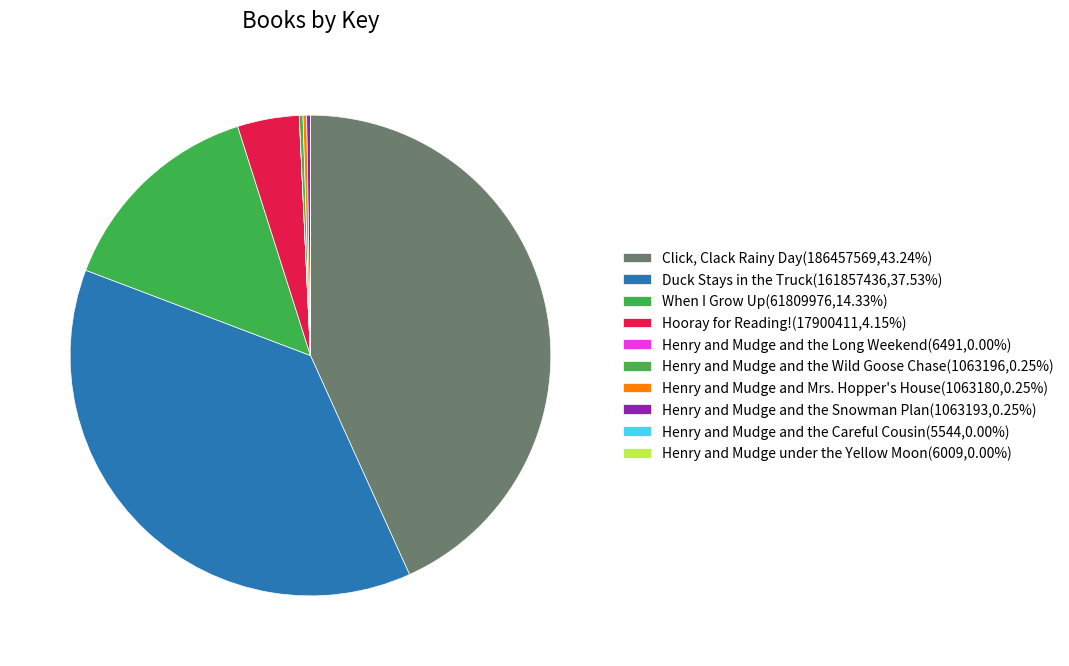

Which category has the biggest portion of the pie?

Click, Clack Rainy Day